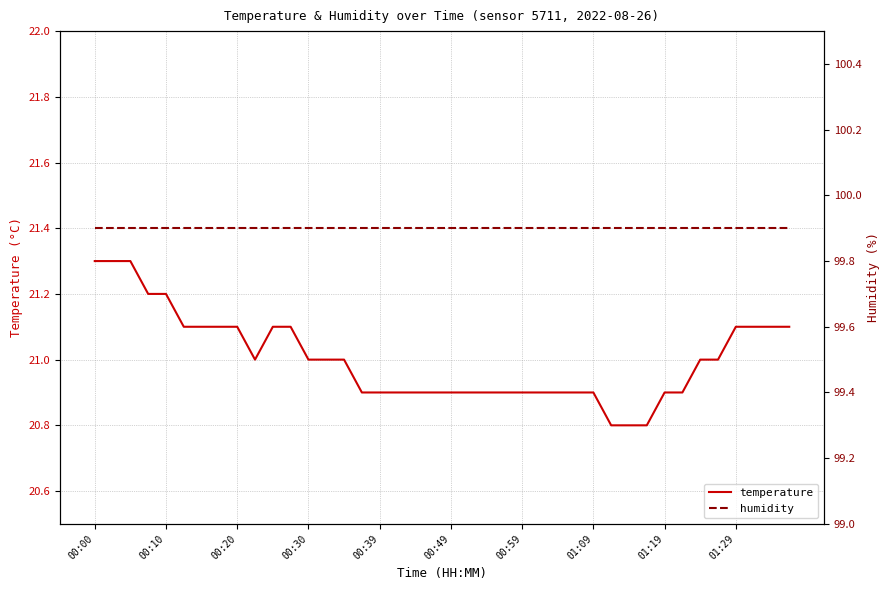

The value of humidity at 34 is 61.9. True or false?

False